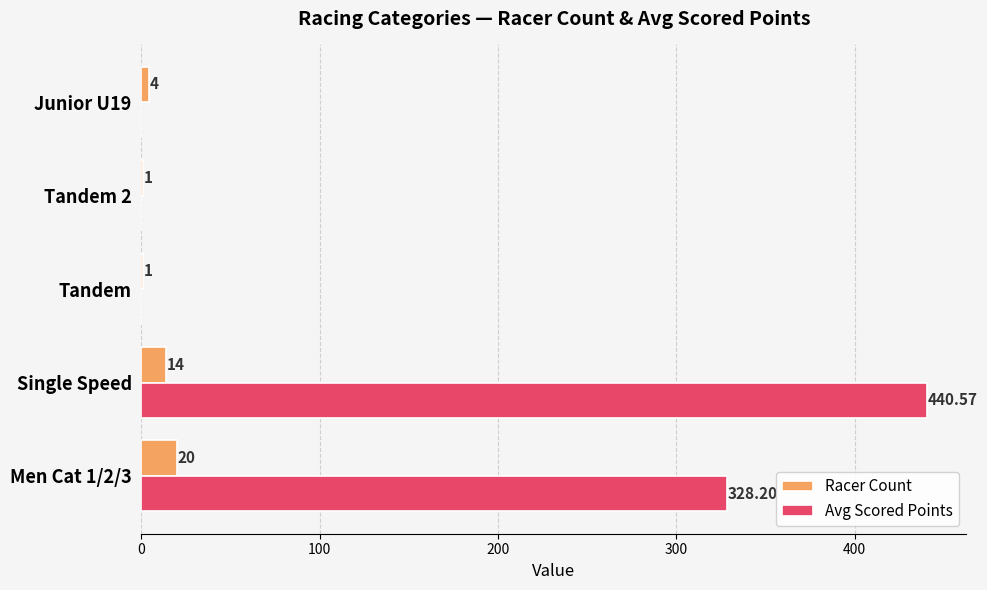

Which series changed the most between Single Speed and Junior U19?

Avg Scored Points